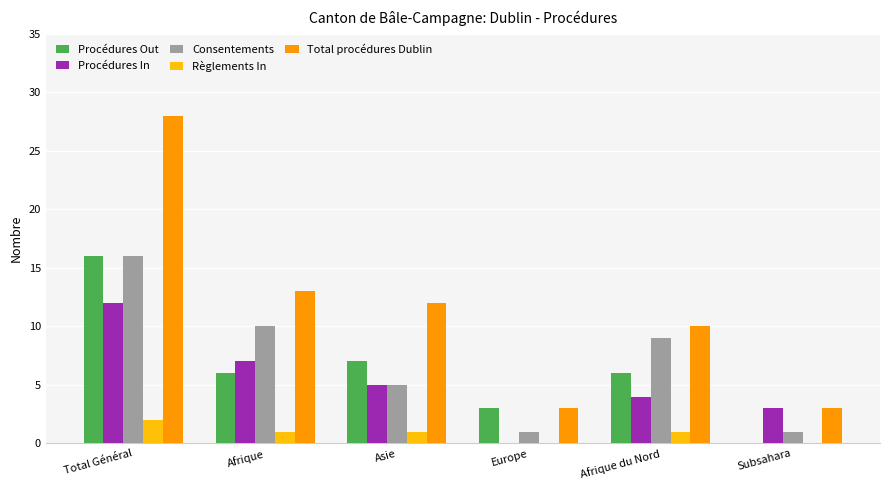

How many distinct data groups are displayed?

5